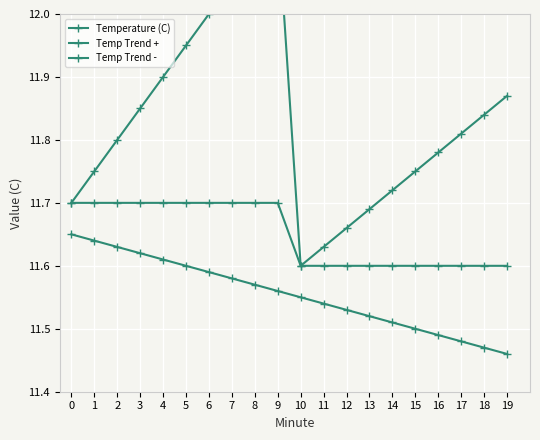

What is the difference between the maximum and minimum values in the Temp Trend - series?

0.2